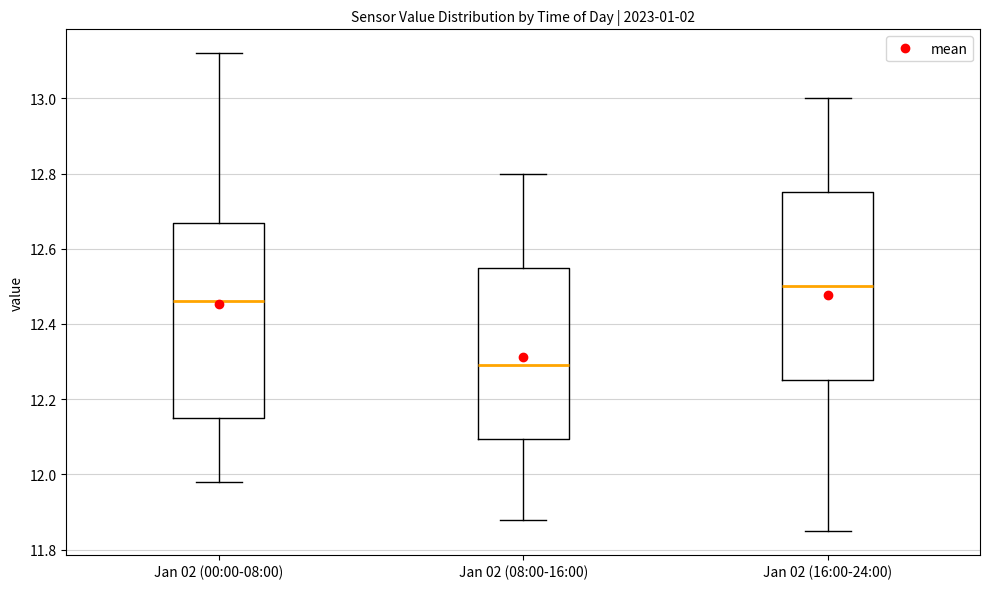

Reading left to right, read every box against the y-axis: the position of its median line, the range the box covers, and the ends of its whiskers. The values are not printed on the chart, so give them approximately, as read against the axis.

Jan 02 (00:00-08:00): median 12.46, box 12.16 to 12.66, whiskers 11.98 to 13.12
Jan 02 (08:00-16:00): median 12.30, box 12.10 to 12.56, whiskers 11.88 to 12.80
Jan 02 (16:00-24:00): median 12.50, box 12.26 to 12.76, whiskers 11.86 to 13.00